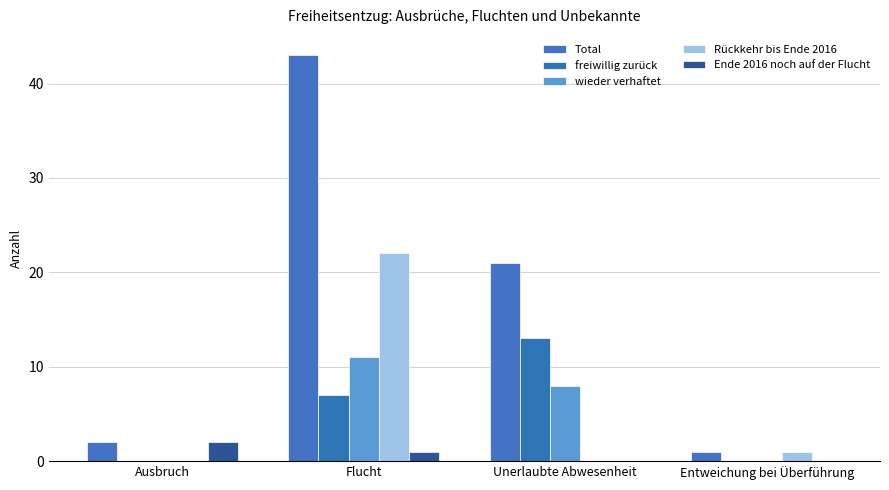

What is the sum of the Ende 2016 noch auf der Flucht values at Unerlaubte Abwesenheit and Flucht?

1